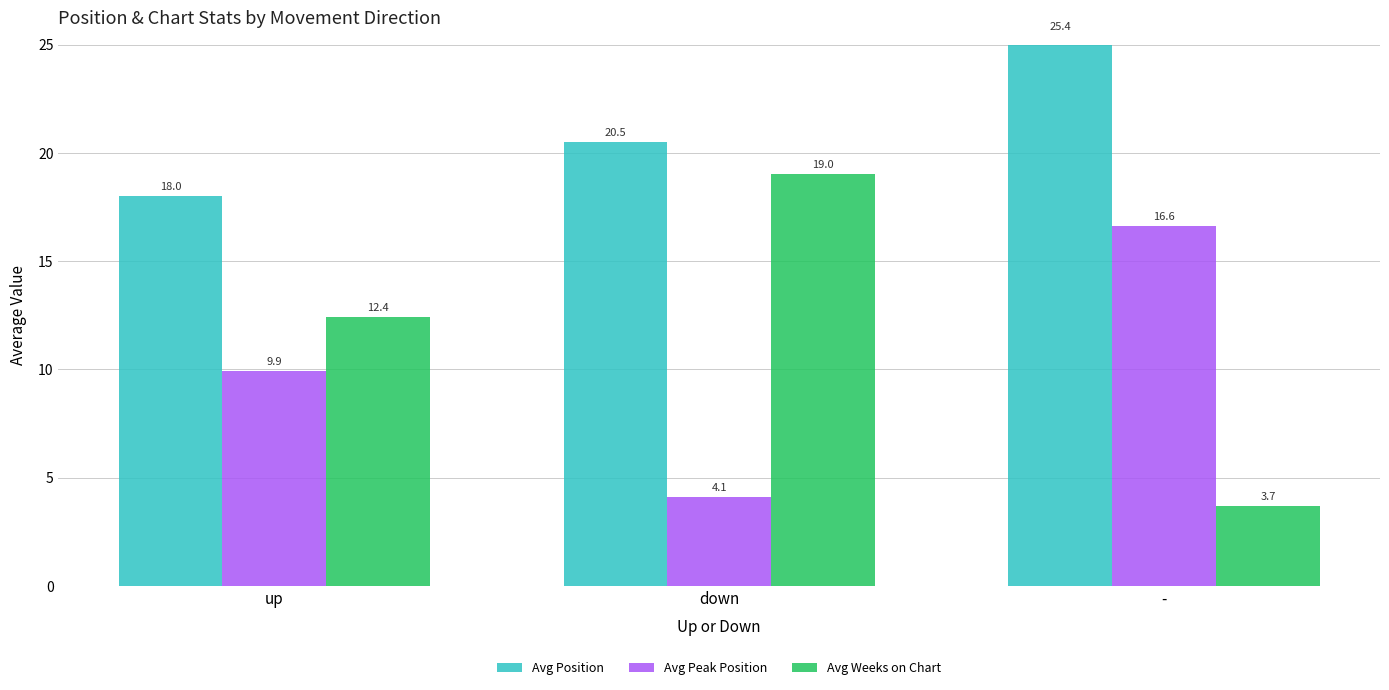

What is the sum of the Avg Position values at up and -?

43.4